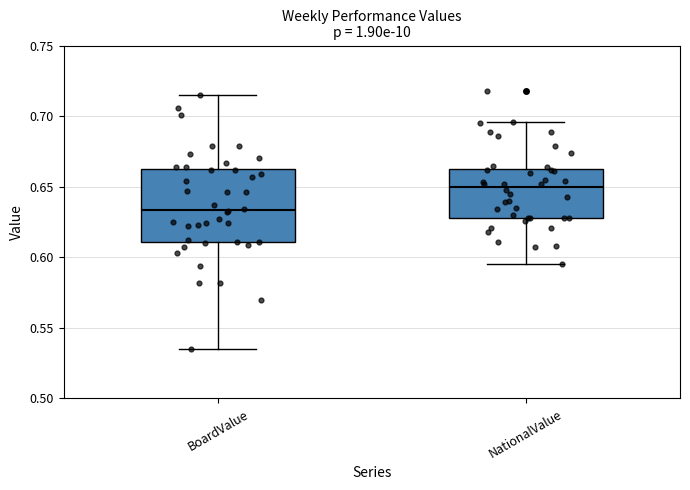

Which box has the lowest median line?

BoardValue